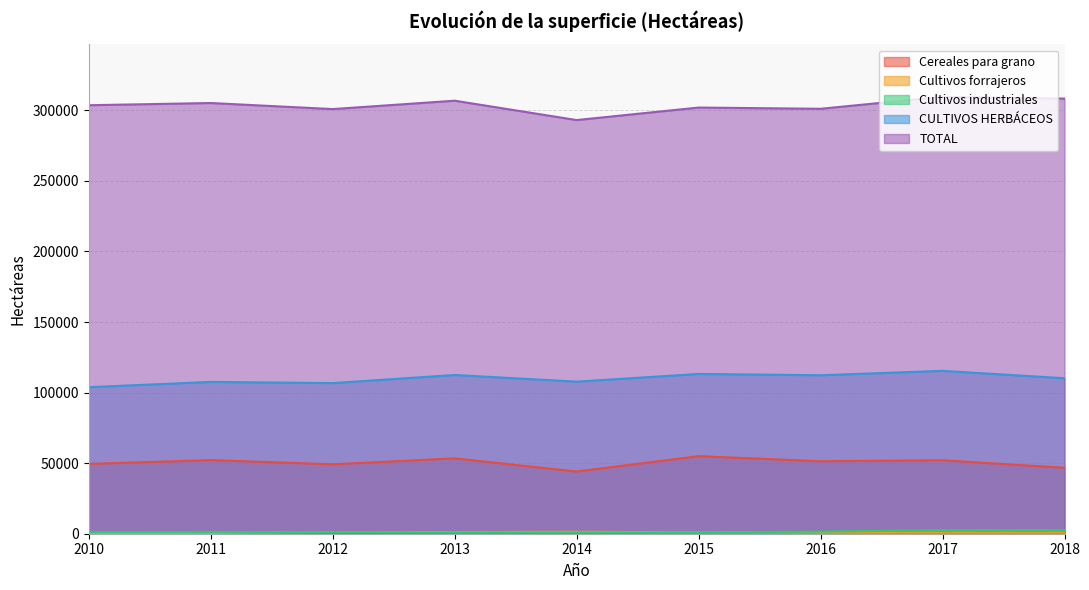

The TOTAL series shows 504186 at 2017. True or false?

False